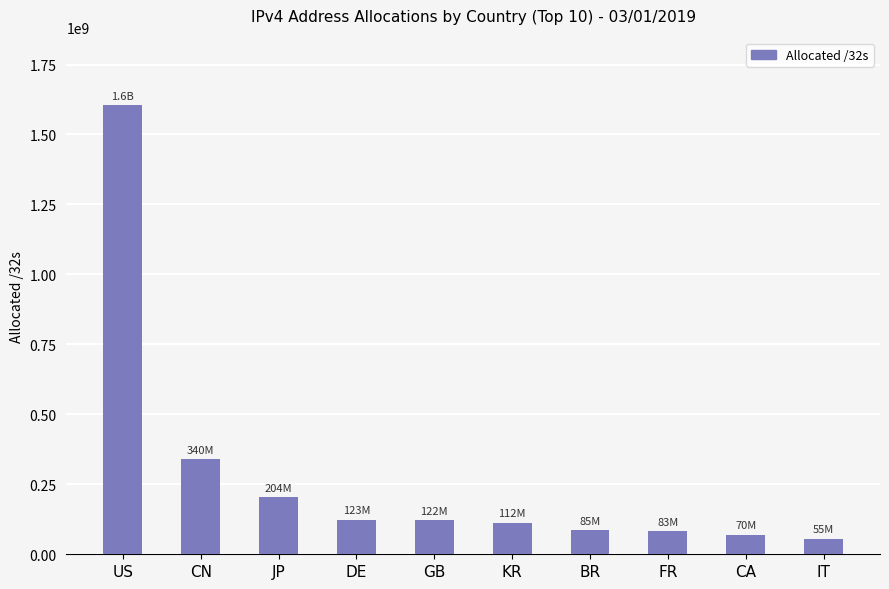

What is the difference between the second highest and minimum values?

285427136